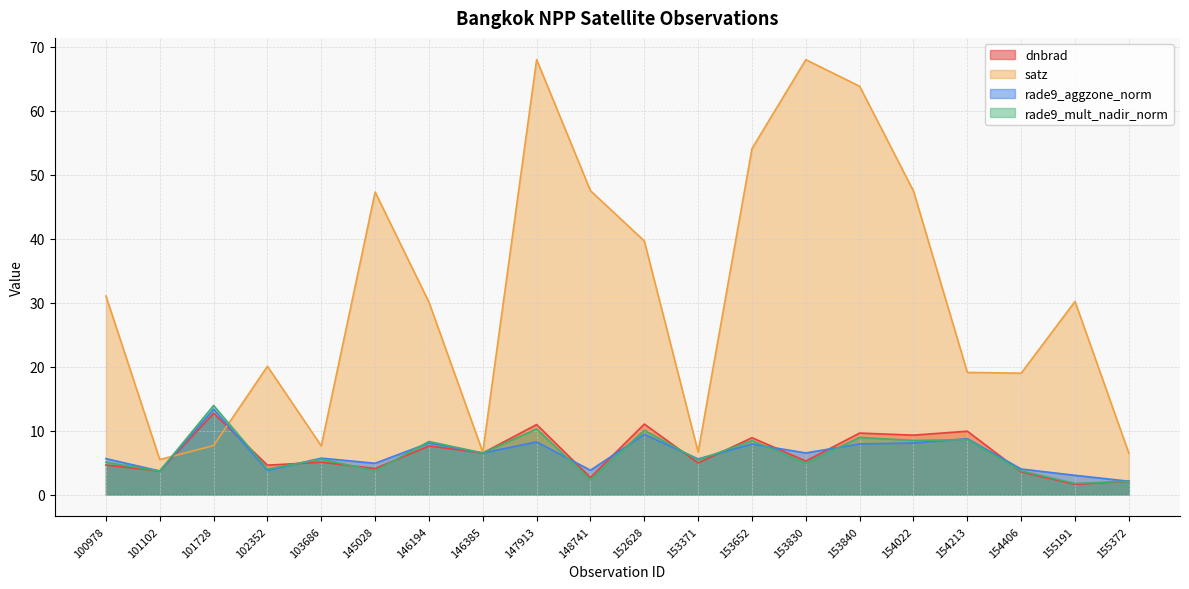

How many lines are shown in the chart?

4